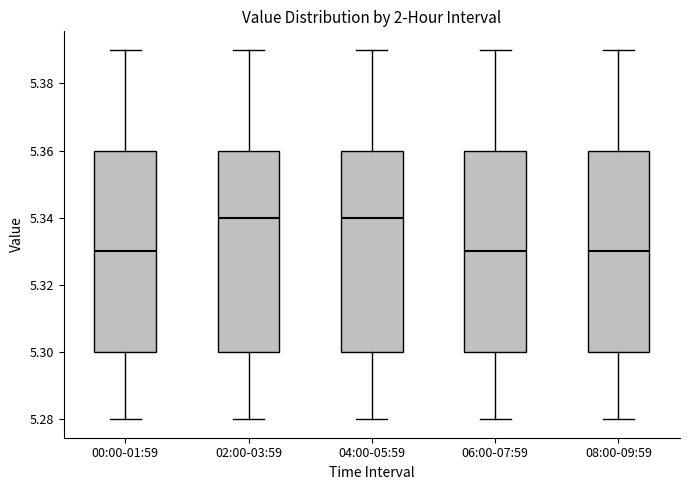

Reading left to right, read every box against the y-axis: the position of its median line, the range the box covers, and the ends of its whiskers. The values are not printed on the chart, so give them approximately, as read against the axis.

00:00-01:59: median 5.33, box 5.30 to 5.36, whiskers 5.28 to 5.39
02:00-03:59: median 5.34, box 5.30 to 5.36, whiskers 5.28 to 5.39
04:00-05:59: median 5.34, box 5.30 to 5.36, whiskers 5.28 to 5.39
06:00-07:59: median 5.33, box 5.30 to 5.36, whiskers 5.28 to 5.39
08:00-09:59: median 5.33, box 5.30 to 5.36, whiskers 5.28 to 5.39